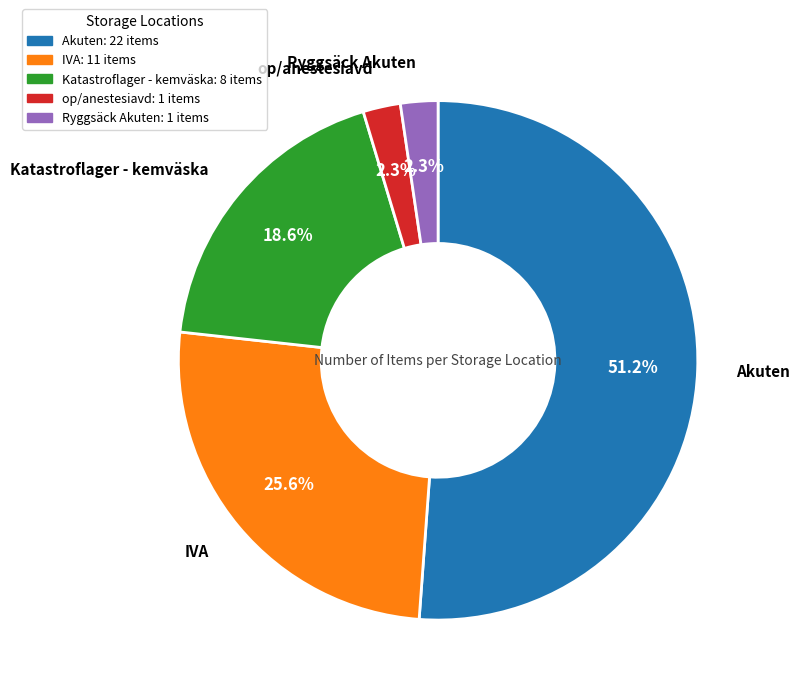

How much of the chart is everything except op/anestesiavd?

97.7%